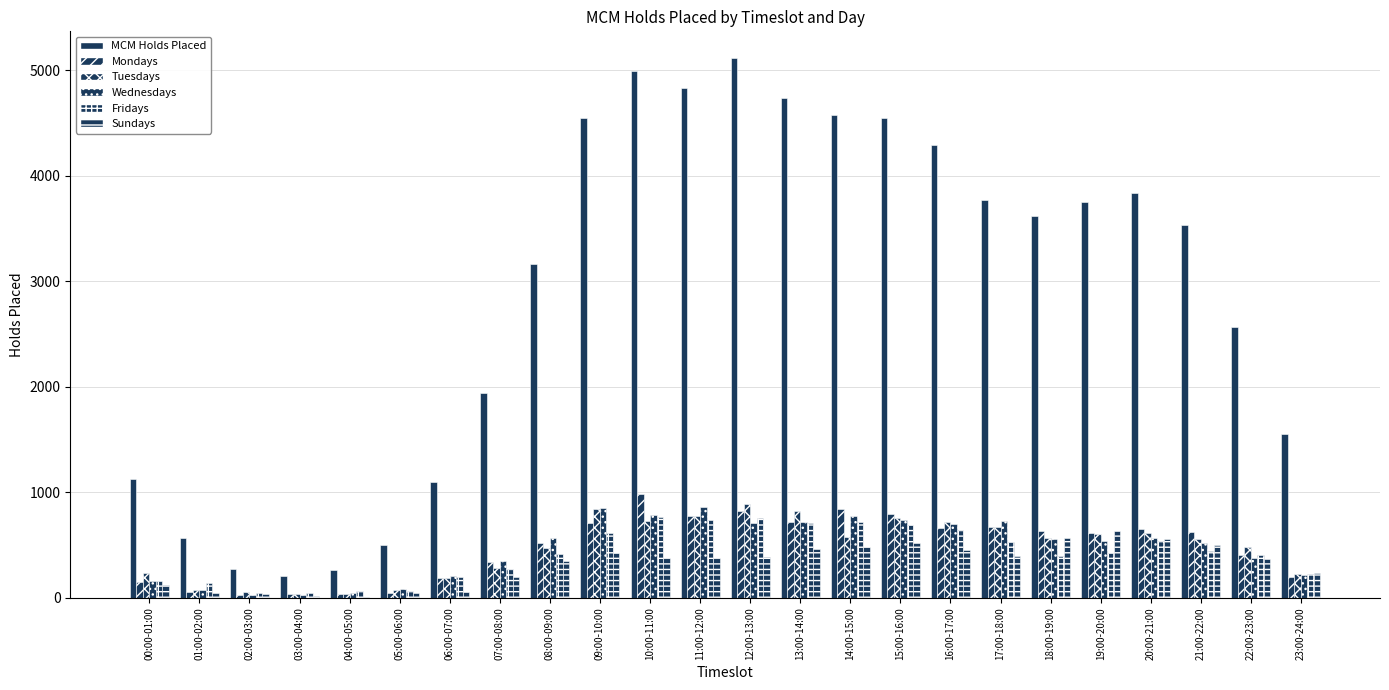

How many data points does each series have?

24